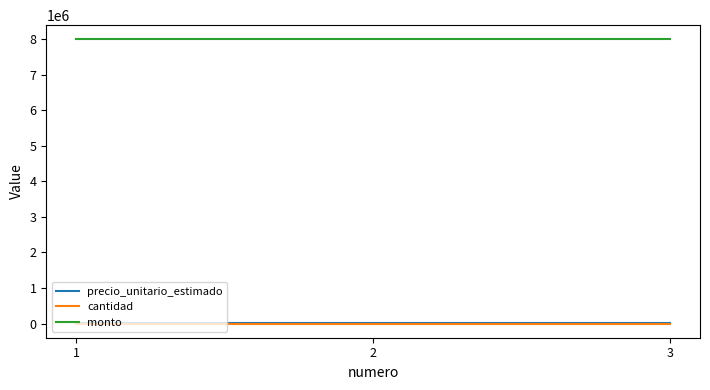

How many categories are shown in the chart?

3